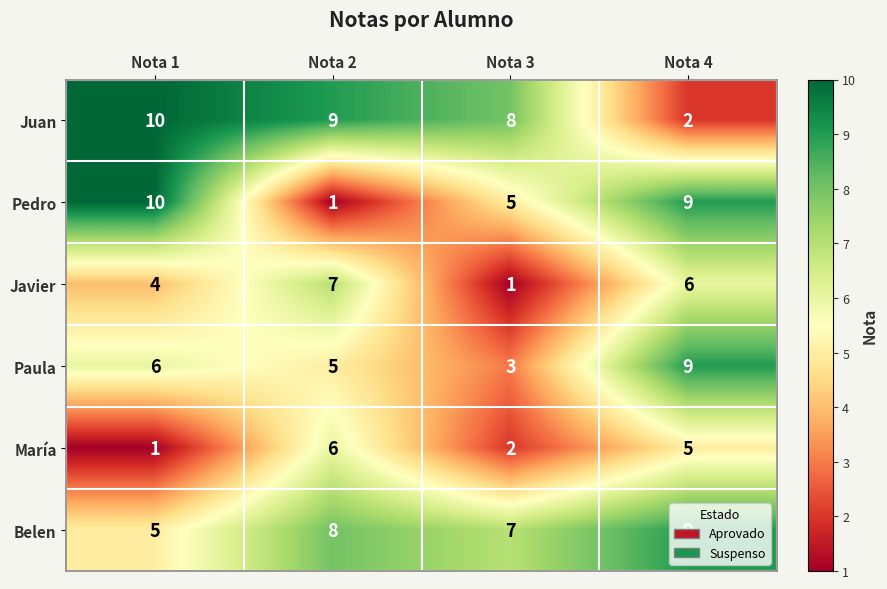

List the labels in order of Pedro value, smallest first.

Nota 2, Nota 3, Nota 4, Nota 1